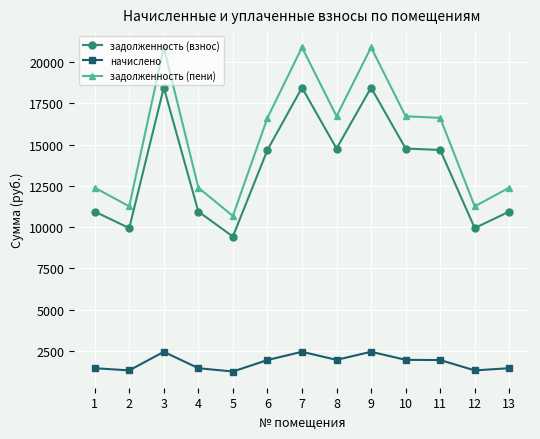

The задолженность (взнос) series shows 14678.5 at 6. True or false?

True